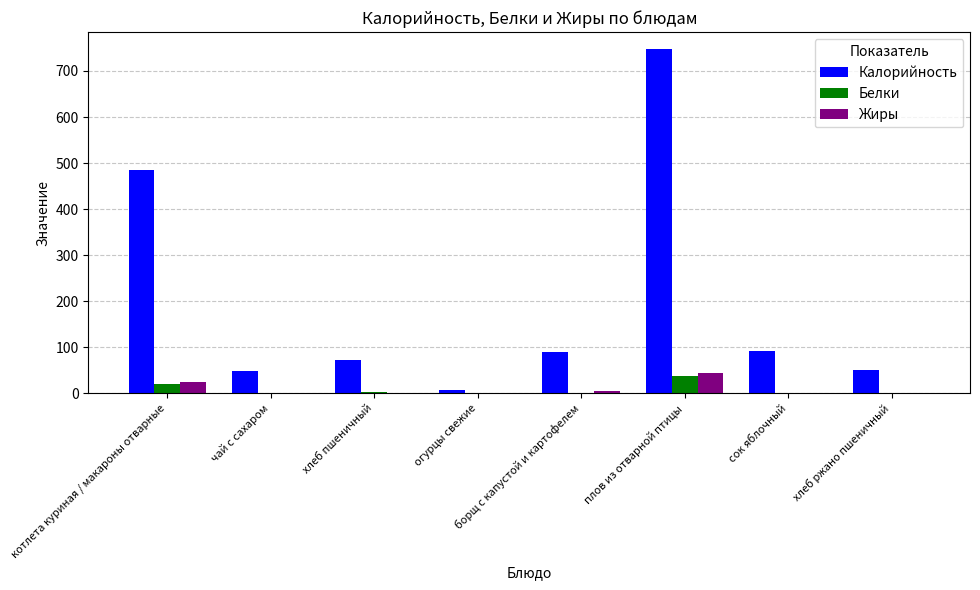

Is it true that Жиры equals 25.0 at котлета куриная / макароны отварные?

True